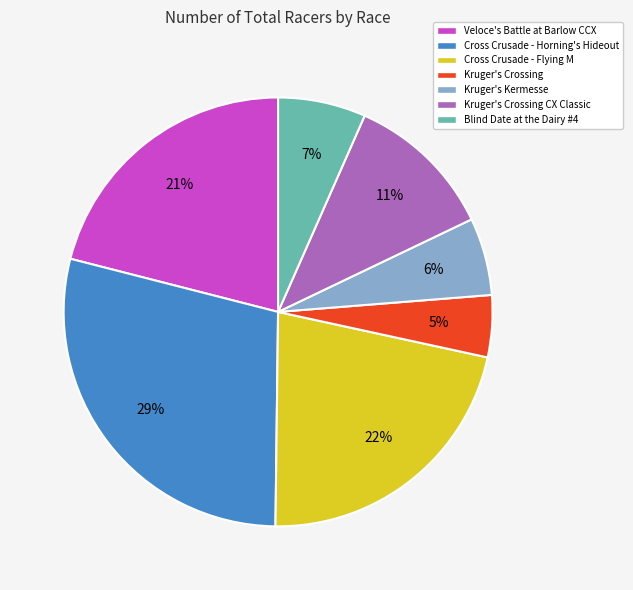

Do Veloce's Battle at Barlow CCX and Kruger's Kermesse together represent more than half of the pie?

No